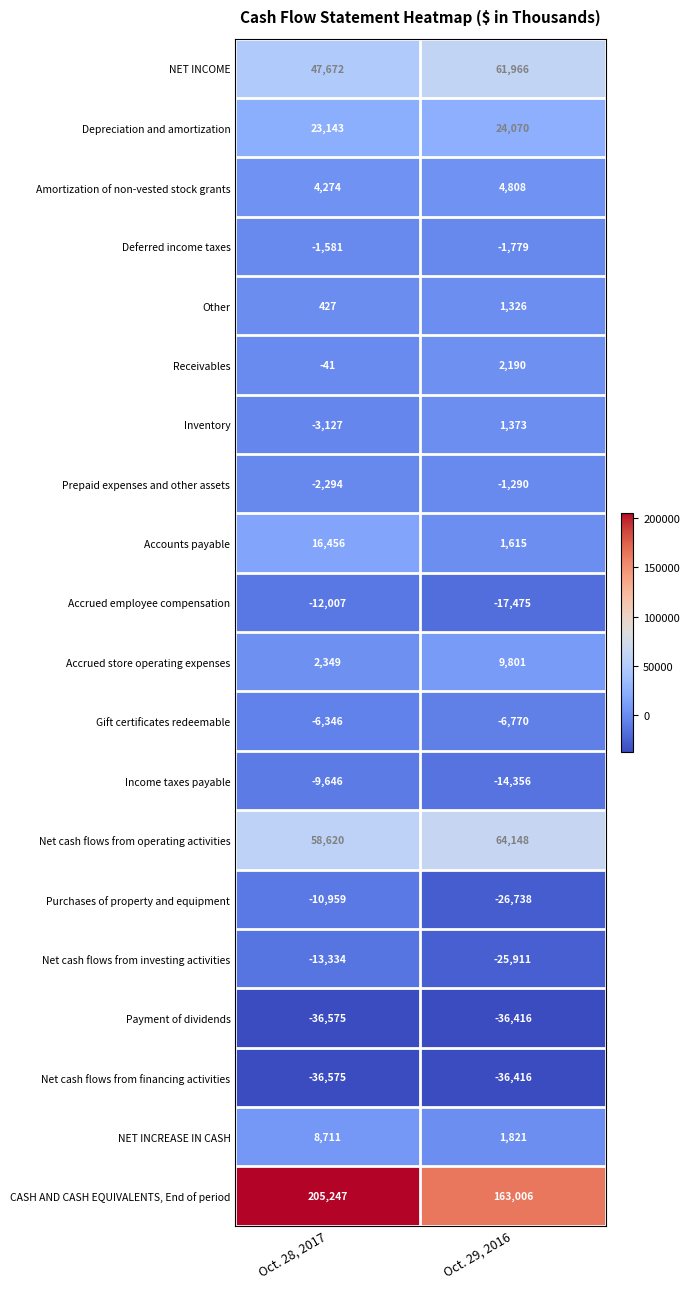

At which category is the sum across all series the highest?

Oct. 28, 2017